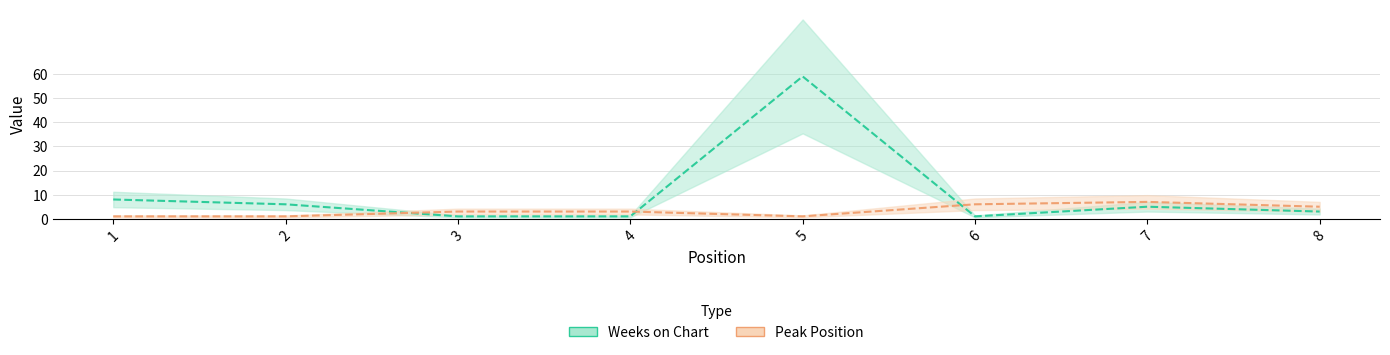

Which category has the highest value in the Weeks on Chart series?

5